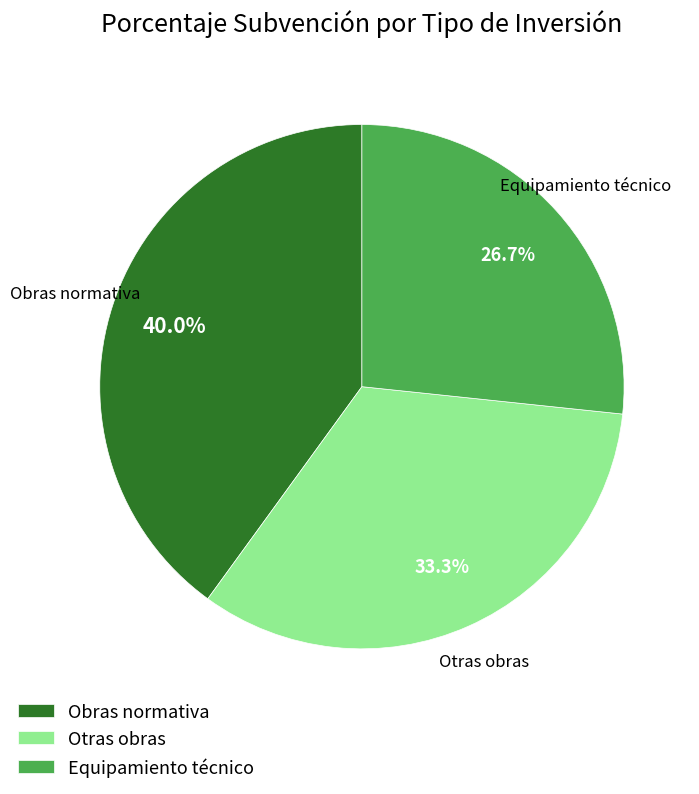

To the nearest percent, what percentage of the pie is Equipamiento técnico?

27%